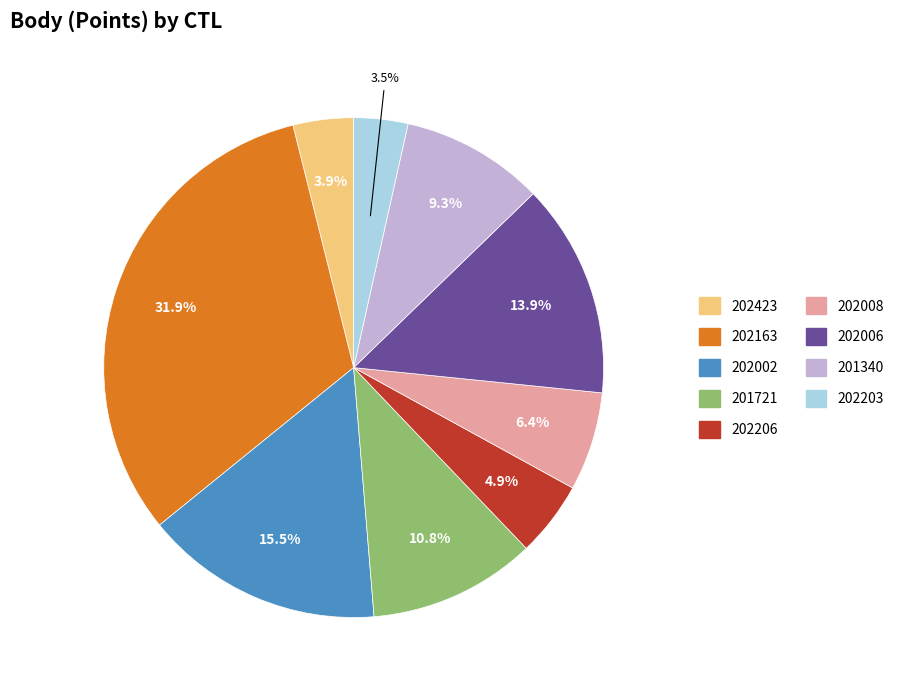

Between 202006 and 202423, which is larger?

202006